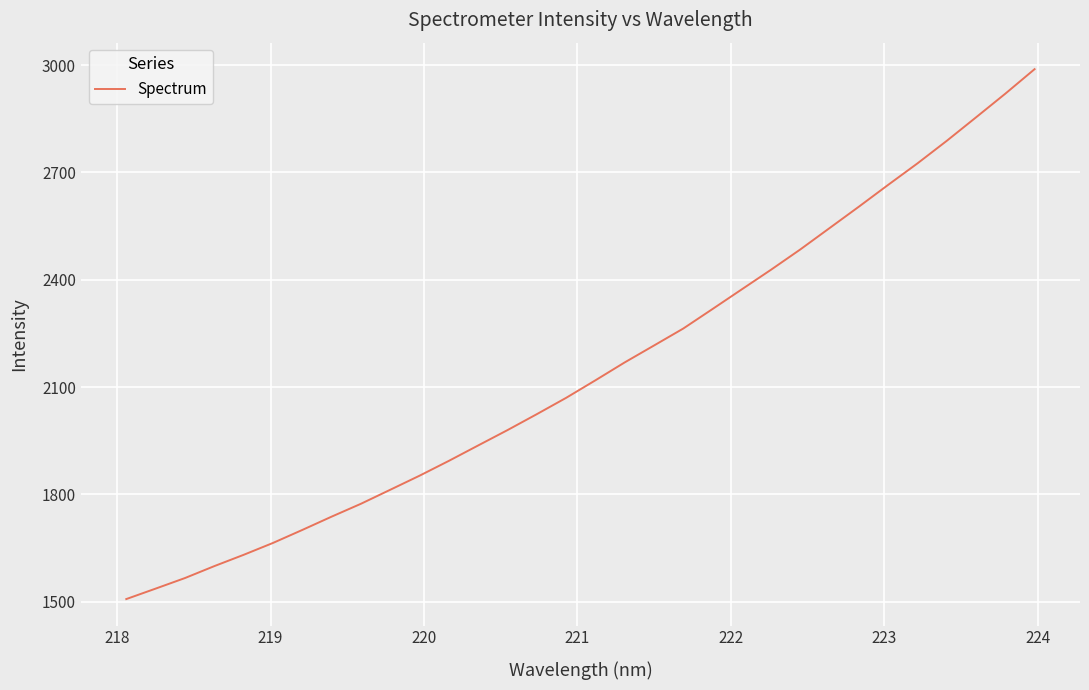

What is the greatest value displayed?

2988.9